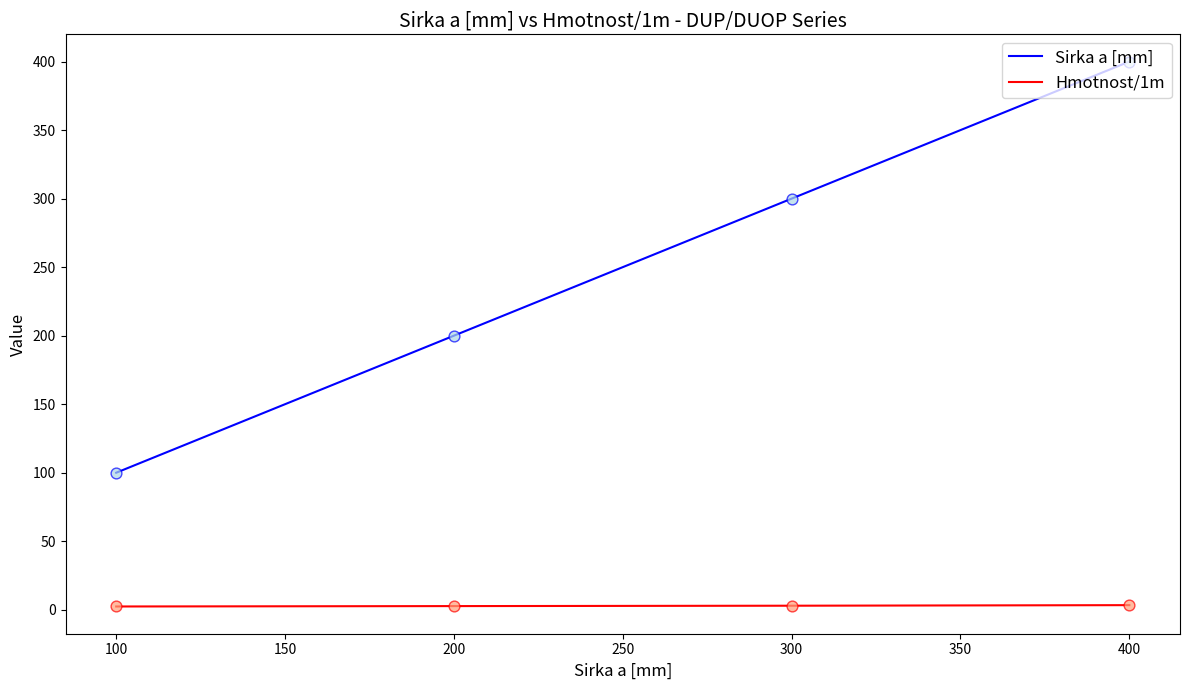

At which category is the sum across all series the highest?

400